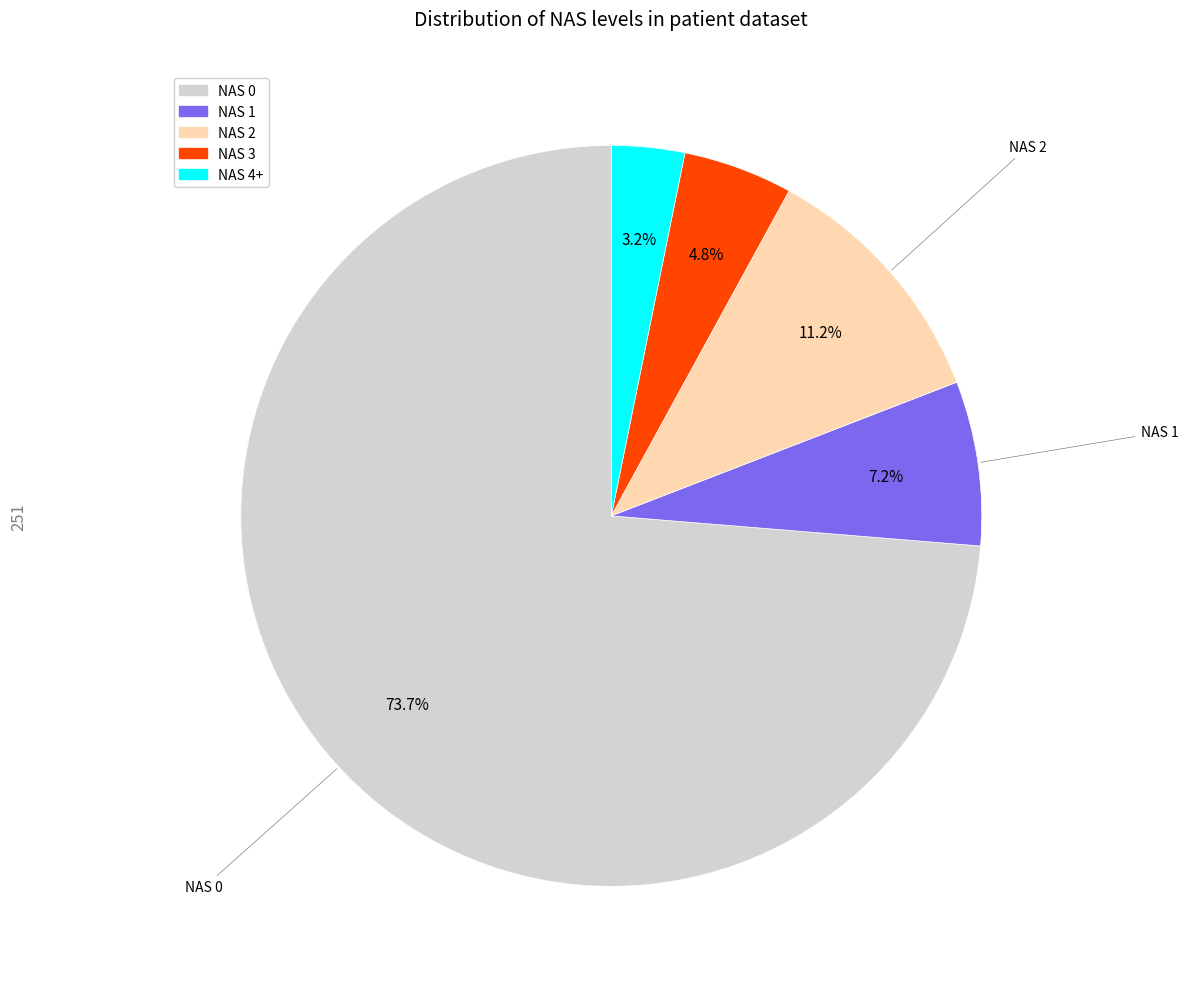

Is there a majority slice in this chart?

Yes